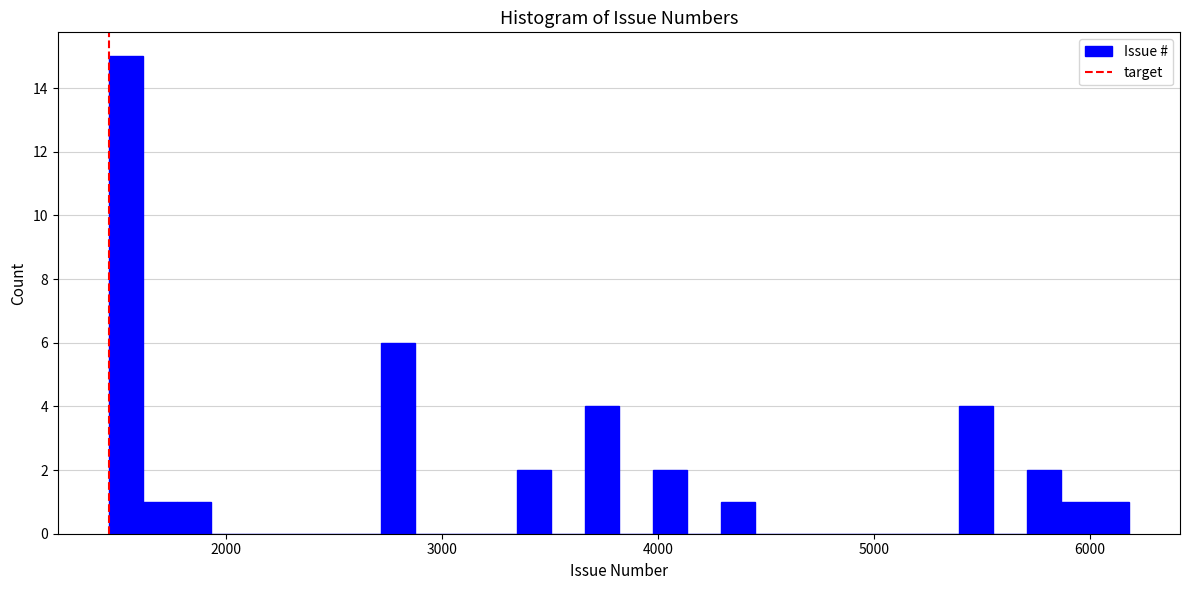

Around what value on the x-axis is the tallest bar? Give the approximate position of its centre, as read against the axis.

1500